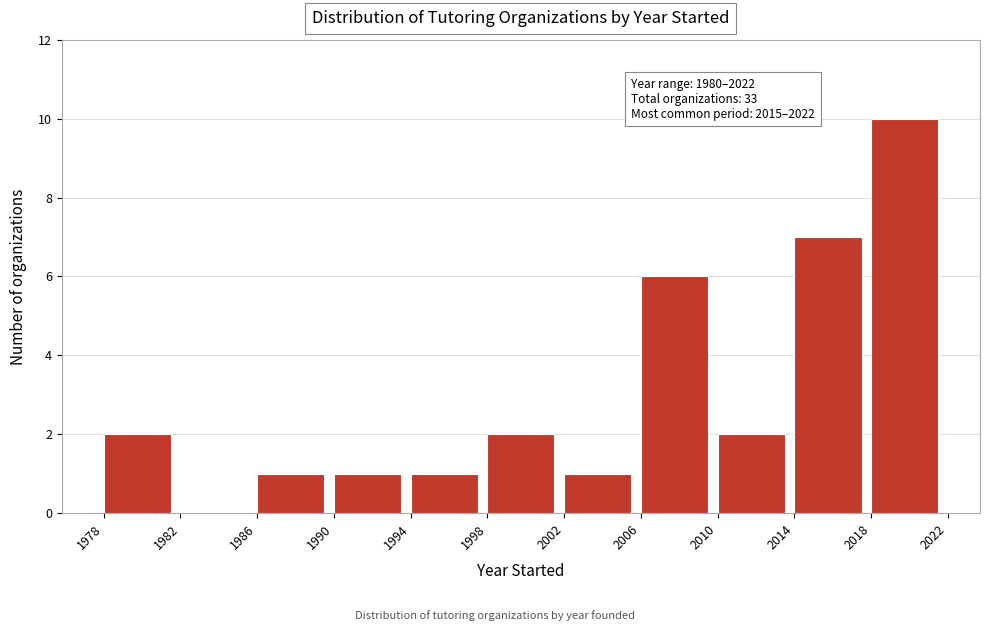

Which range on the x-axis has the tallest bar?

2018 to 2022